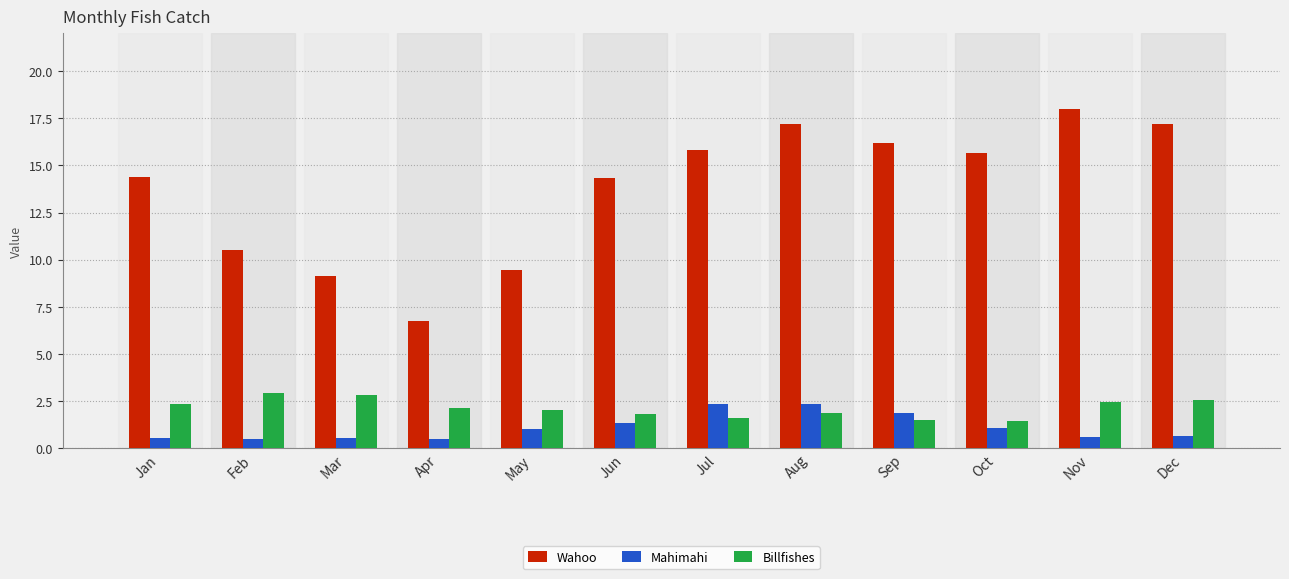

What is the approximate value of Wahoo at May?

9.5